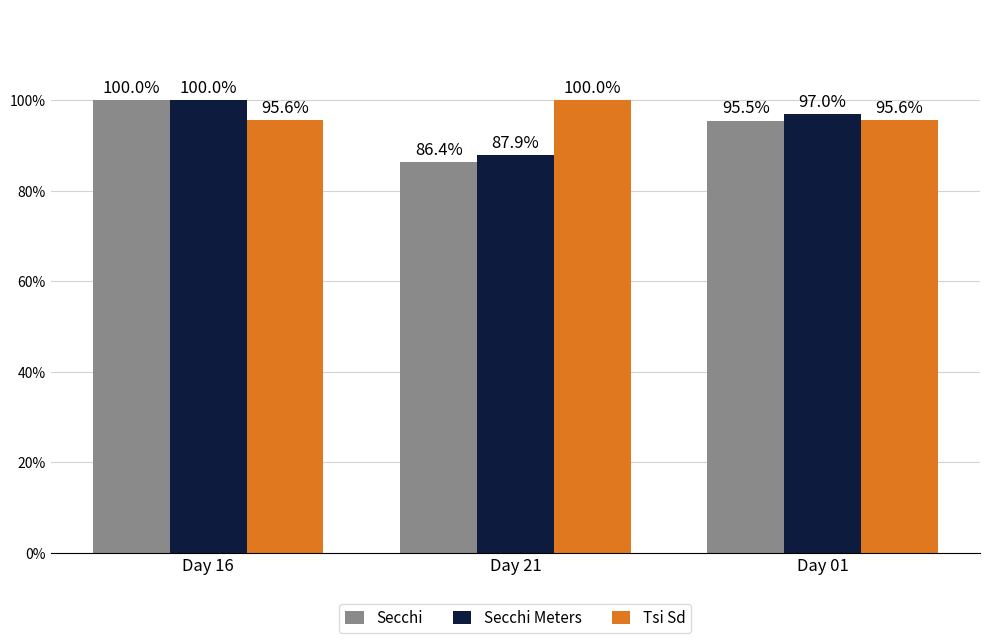

At which category is the sum across all series the highest?

Day 16